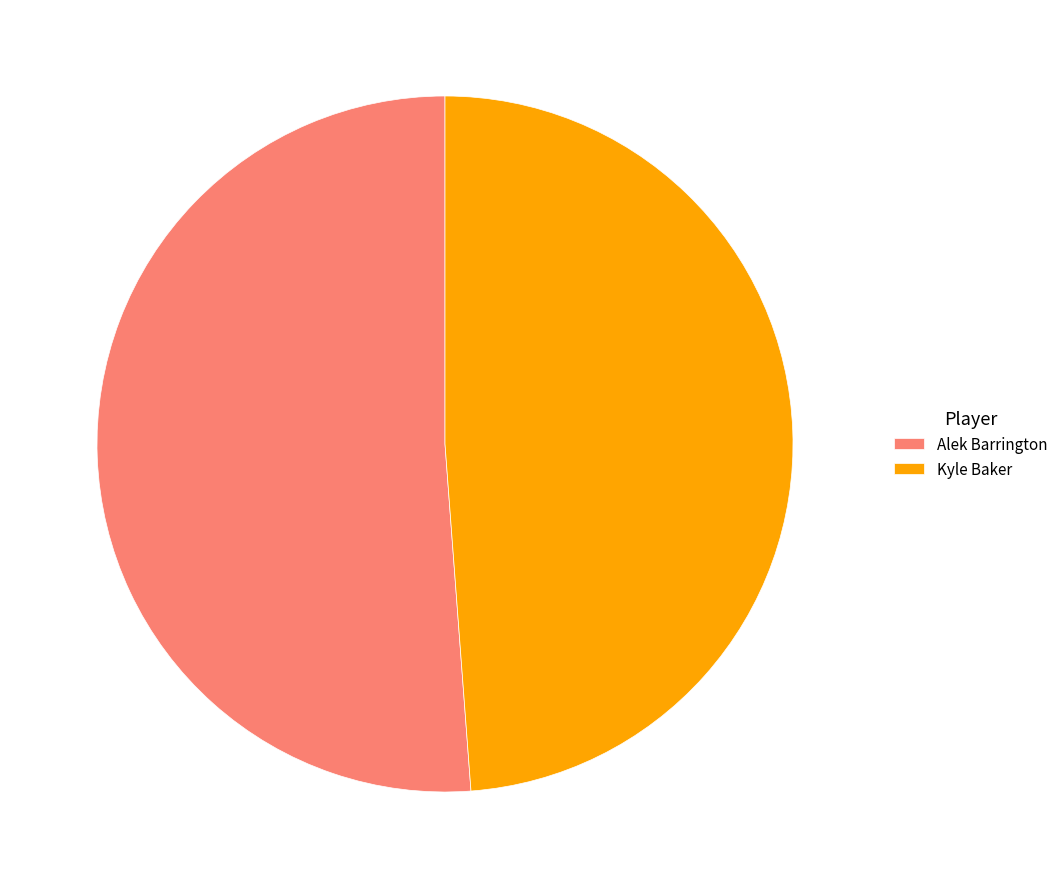

Is it true that Alek Barrington is 51% of the pie?

True